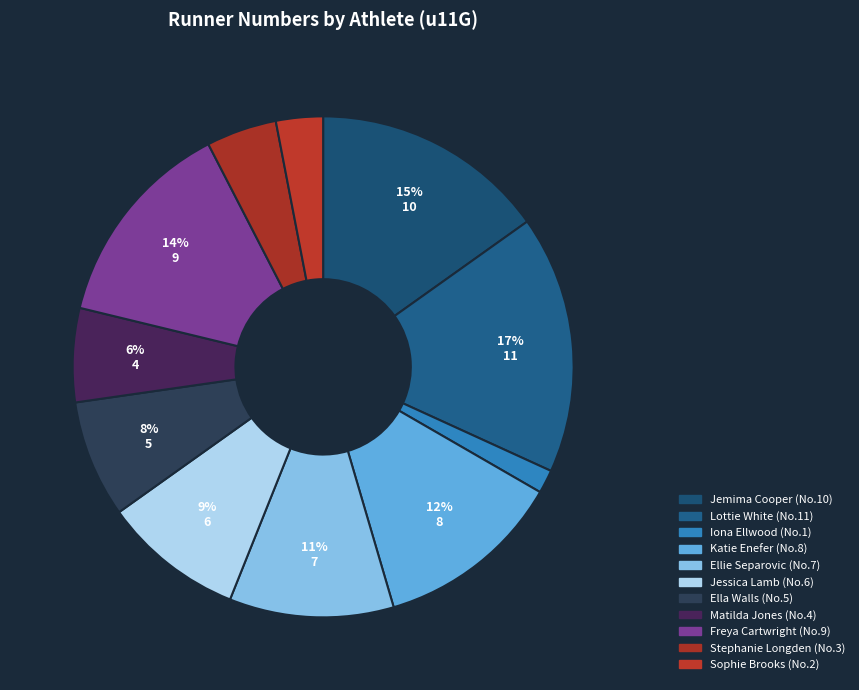

Is it true that Sophie Brooks is 12% of the pie?

False